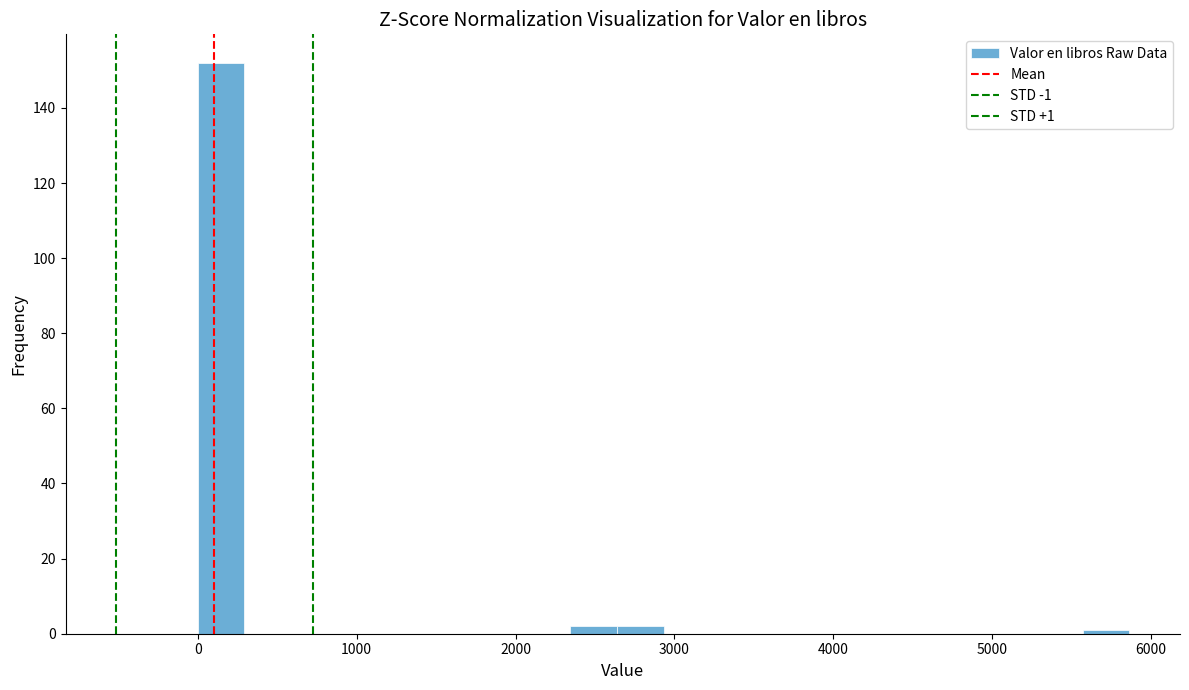

Around what value on the x-axis is the tallest bar? Give the approximate position of its centre, as read against the axis.

100